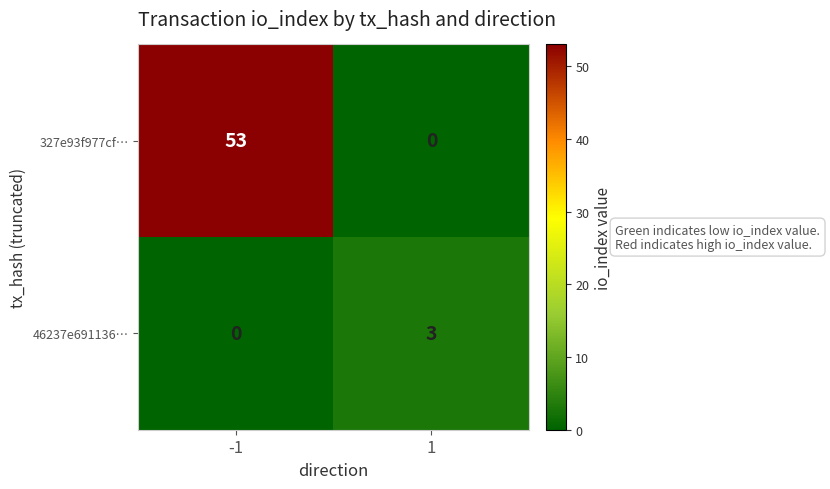

What is the difference between the maximum and minimum values in the 46237e691136… series?

3